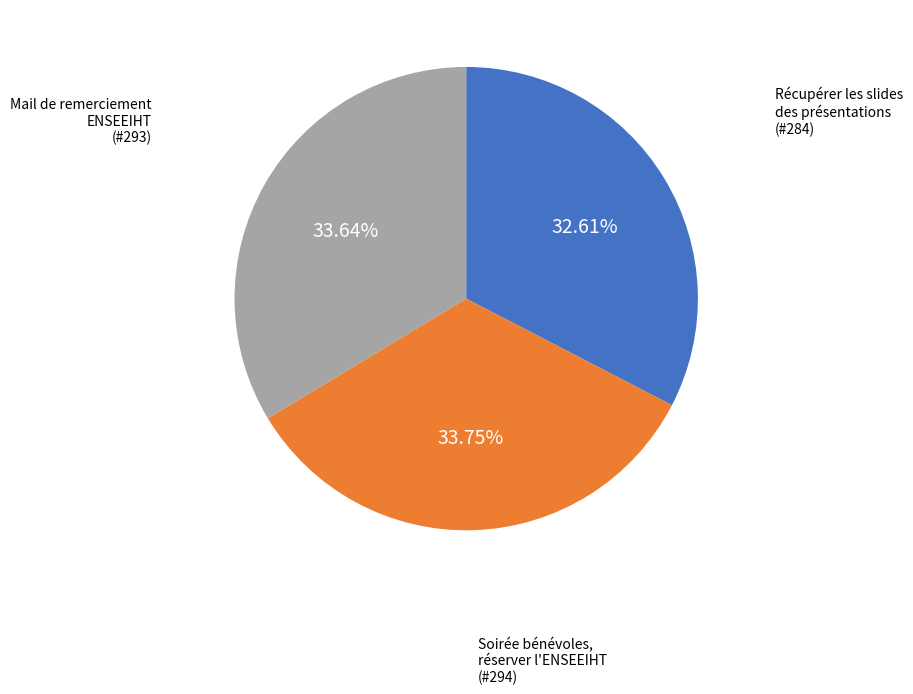

Is there any slice that represents more than half of the pie?

No